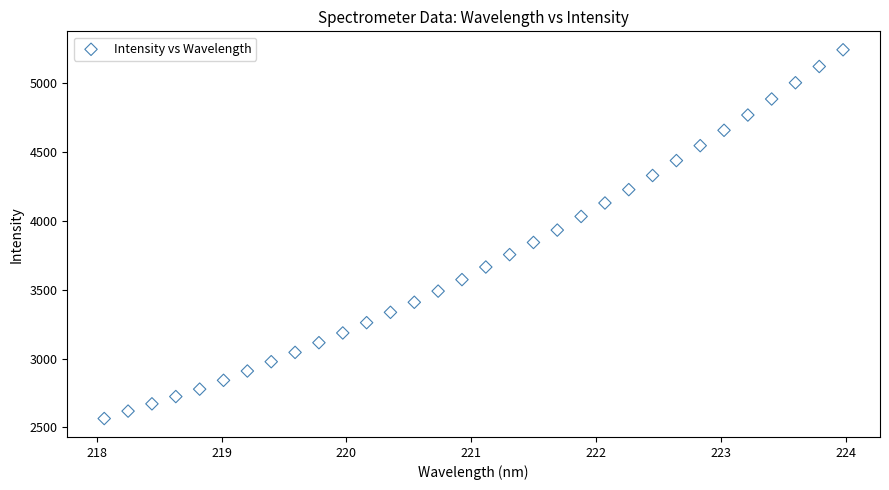

What is the range of X values (max minus min)?

5.9